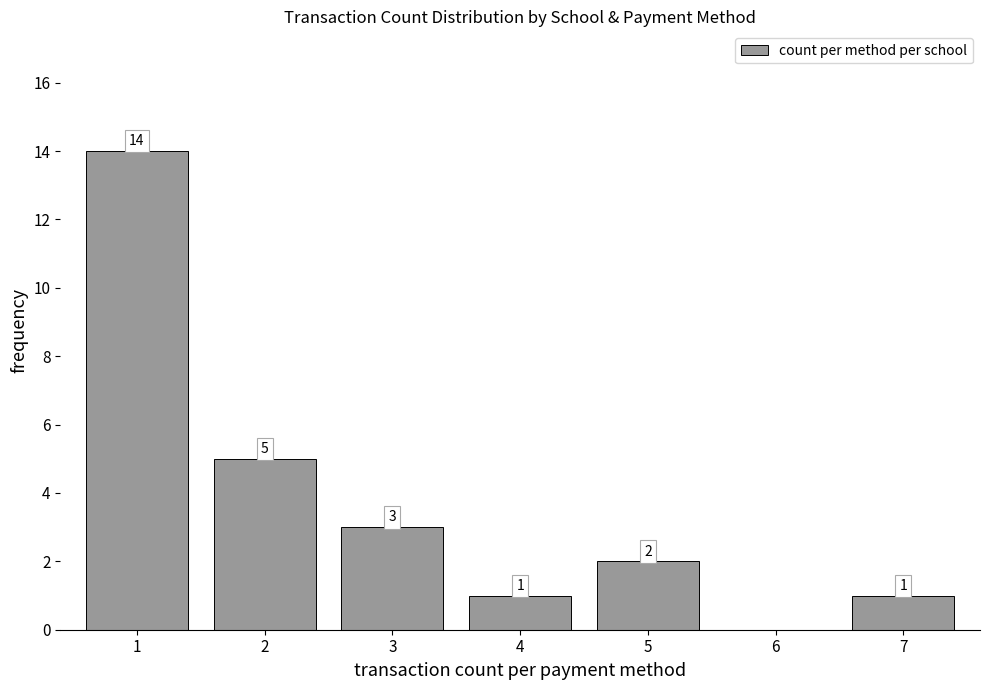

Reading left to right, transcribe all the data shown in this chart.

1=14	2=5	3=3	4=1	5=2	6=0	7=1